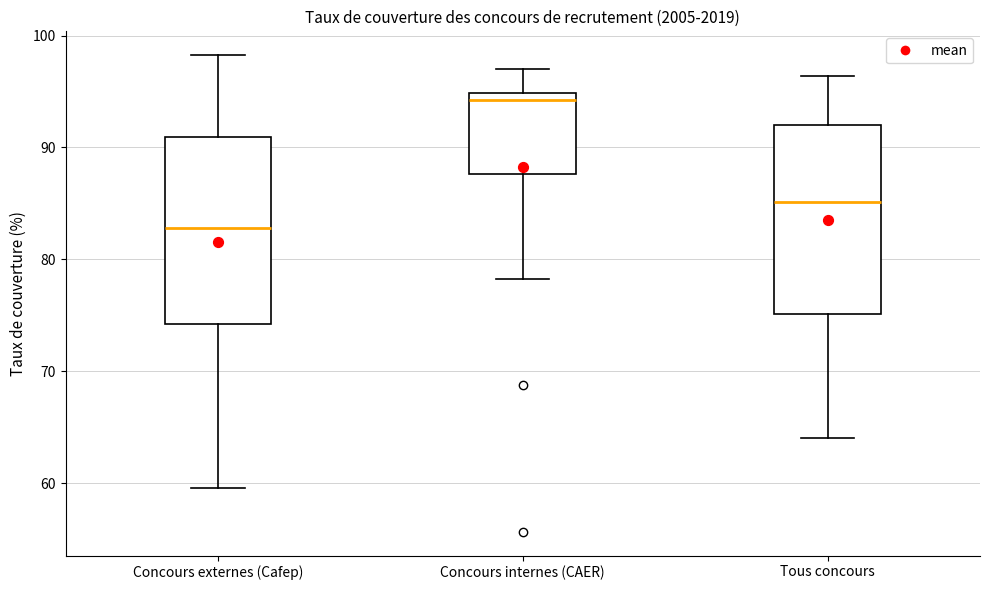

Reading left to right, transcribe this box plot: for each box, give where its median line is, the range the box spans, and where its two whiskers end, as read against the y-axis. The values are not printed on the chart, so give them approximately, as read against the axis.

Concours externes (Cafep): median 83, box 74 to 91, whiskers 60 to 98
Concours internes (CAER): median 94, box 88 to 95, whiskers 78 to 97
Tous concours: median 85, box 75 to 92, whiskers 64 to 96